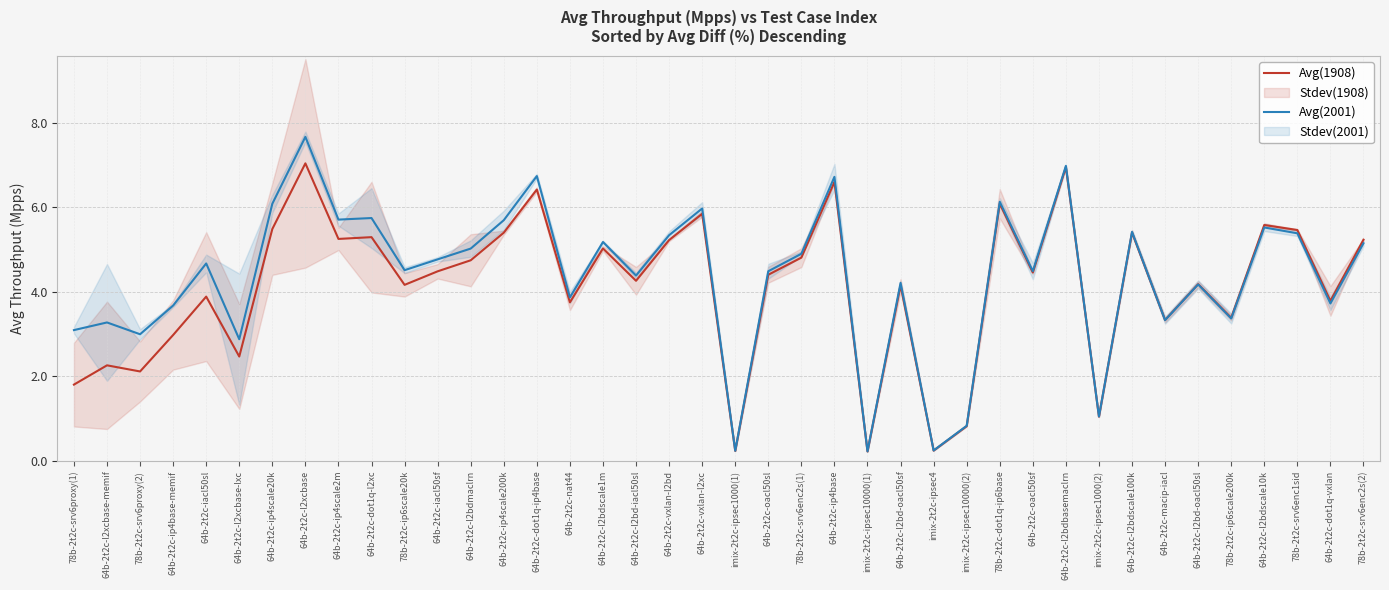

At how many categories does at least one series exceed 4?

26